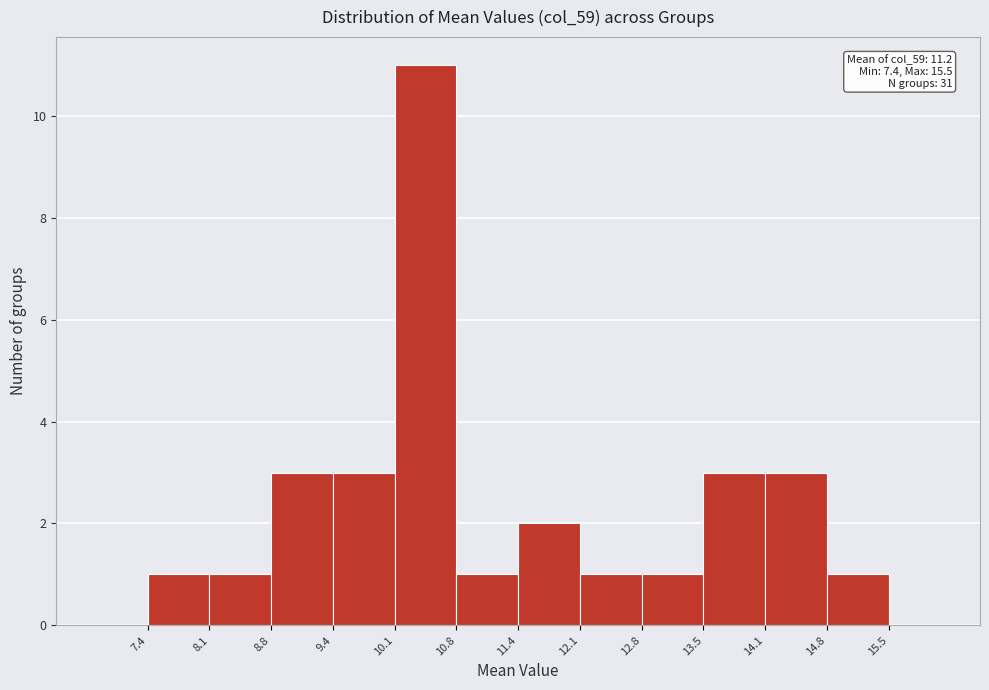

Over which range of the x-axis is the bar tallest?

10.1 to 10.8